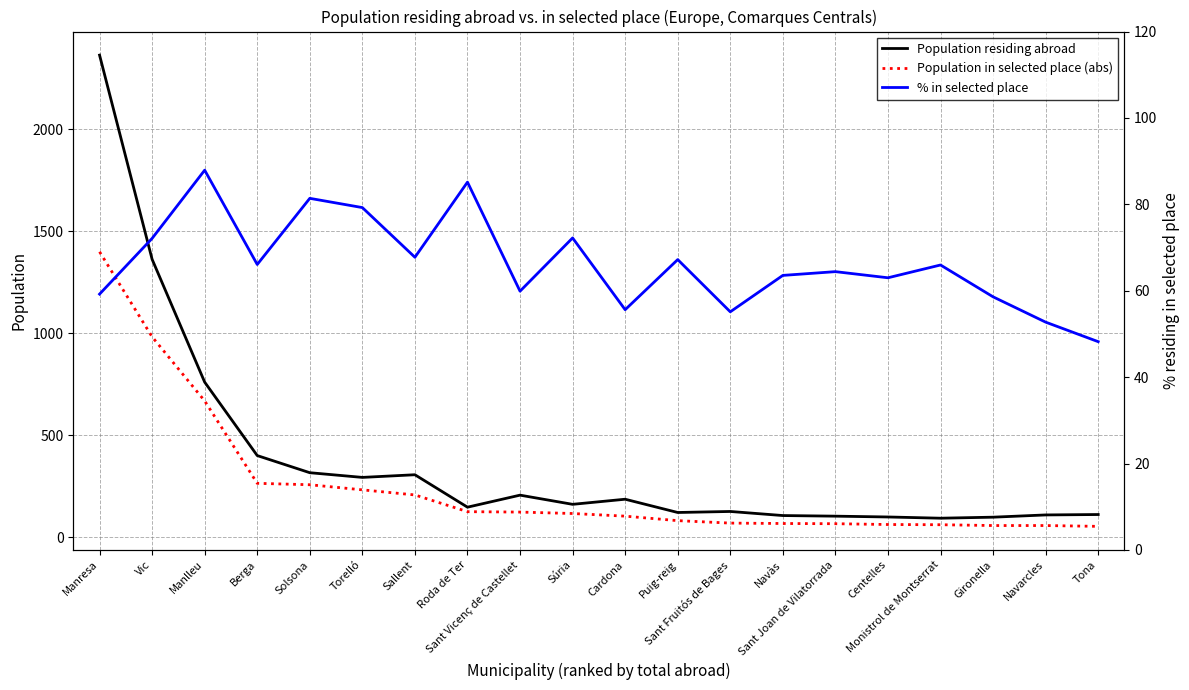

How many data points in Population residing abroad are above 162?

9